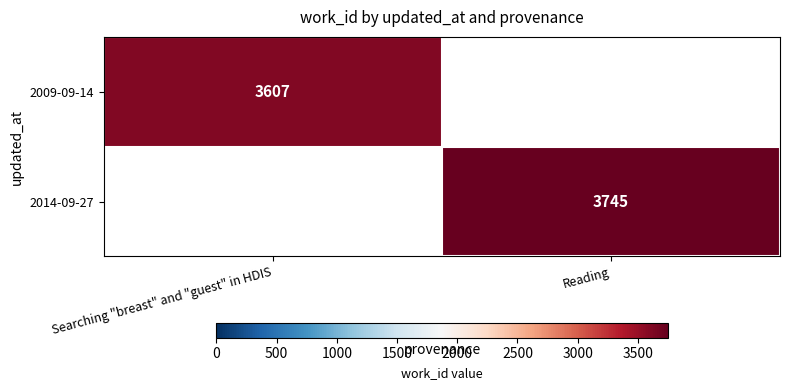

Is it true that 2014-09-27 equals 2043 at Reading?

False